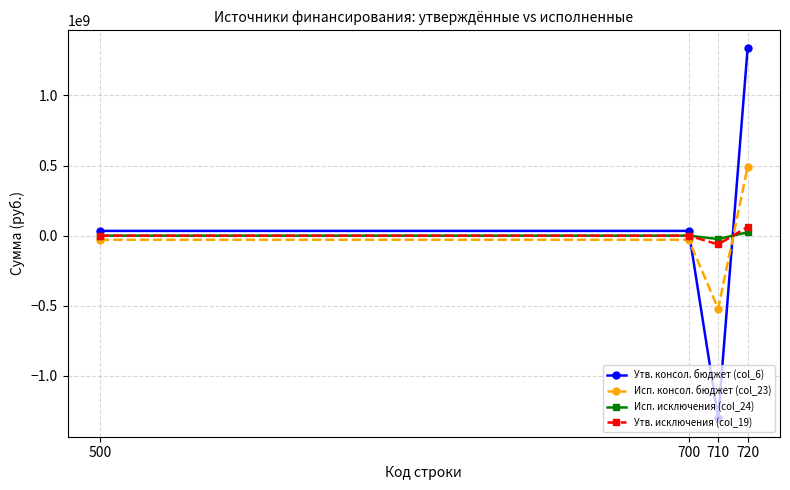

What is the smallest value displayed?

-1302562167.0